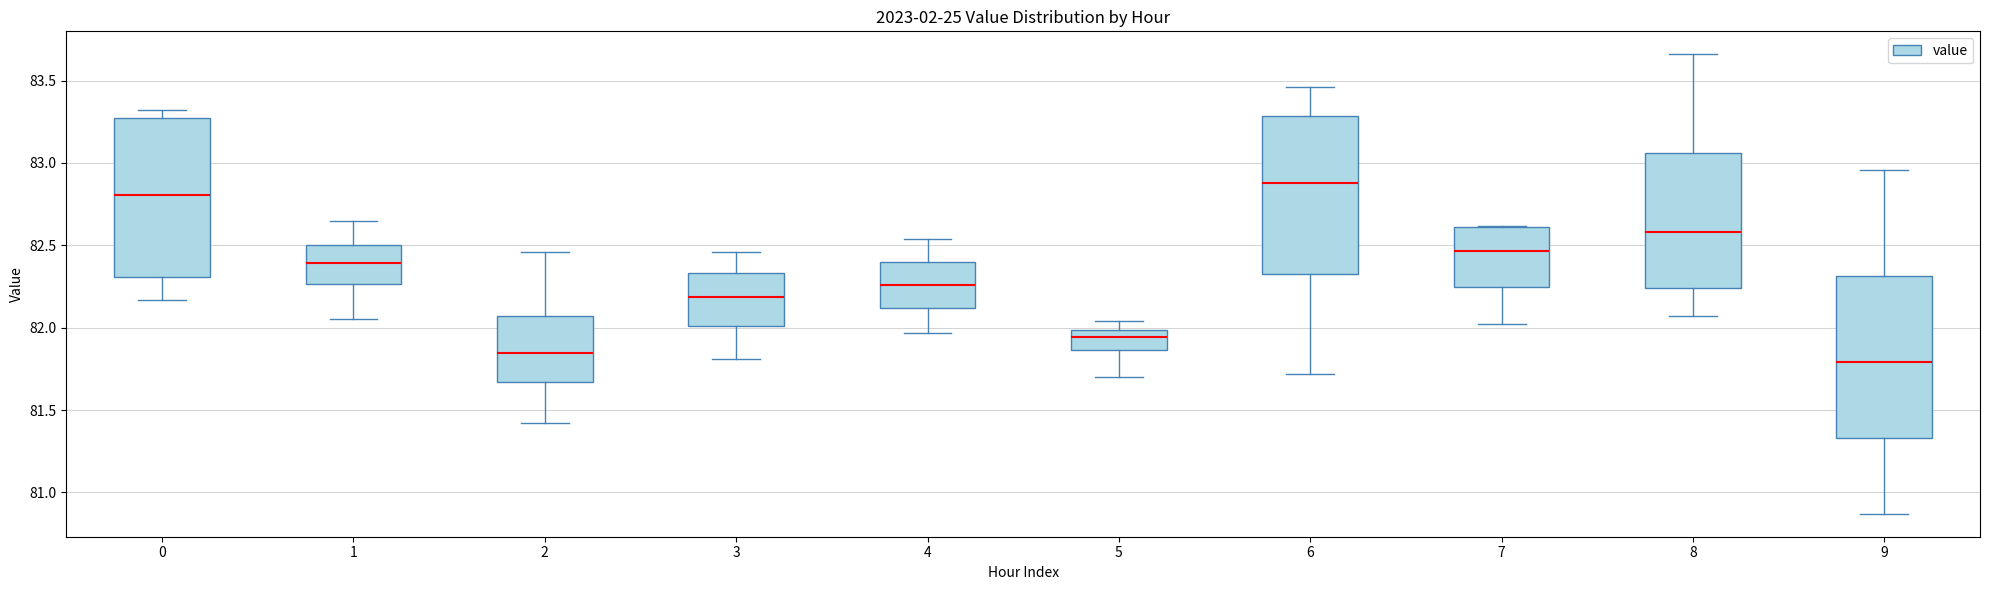

Which box's median line is the highest?

6